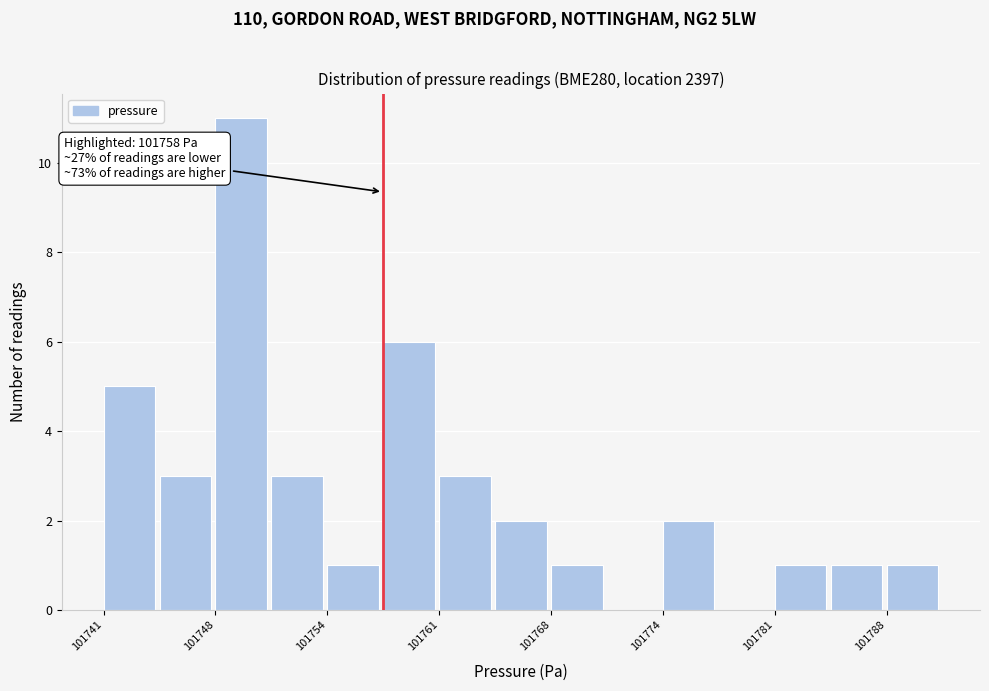

Around what value on the x-axis is the tallest bar? Give the approximate position of its centre, as read against the axis.

101749